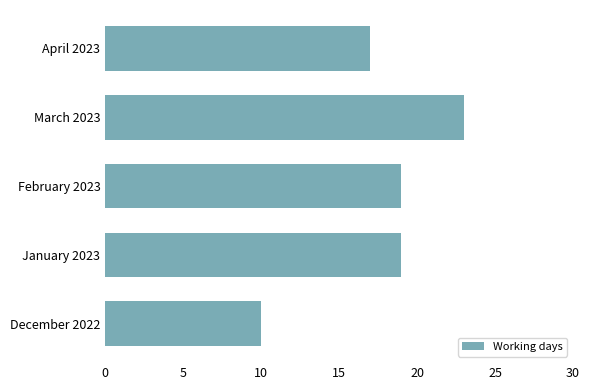

What is the change in value from December 2022 to January 2023?

+9